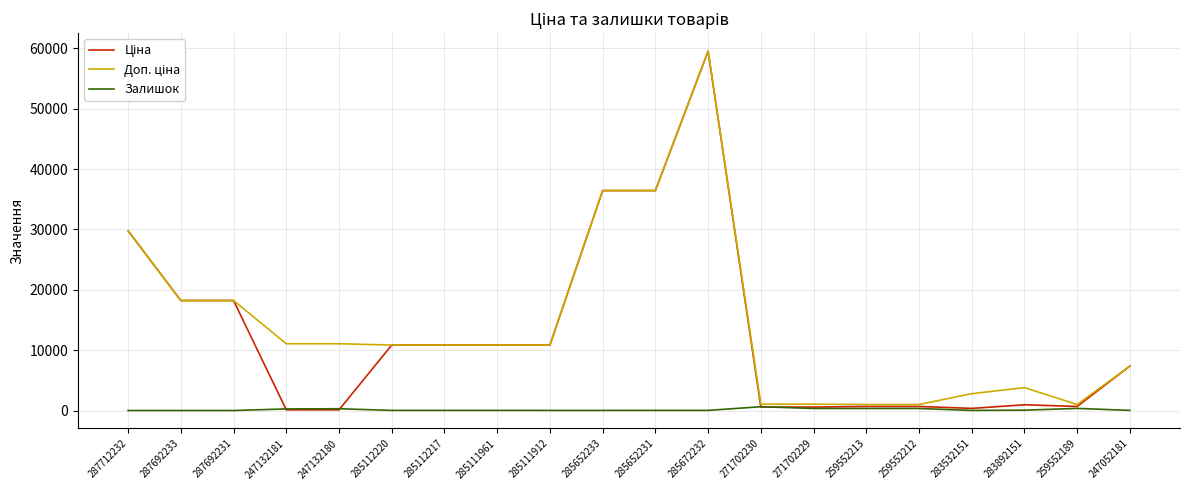

At which category is the sum across all series the highest?

285672232